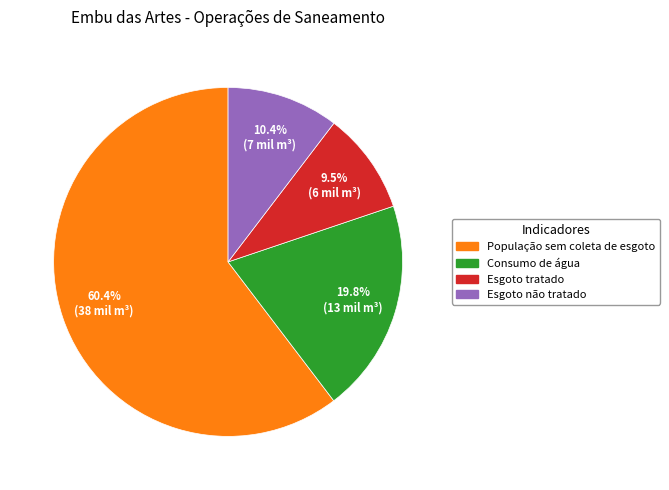

Is there any slice that represents more than half of the pie?

Yes